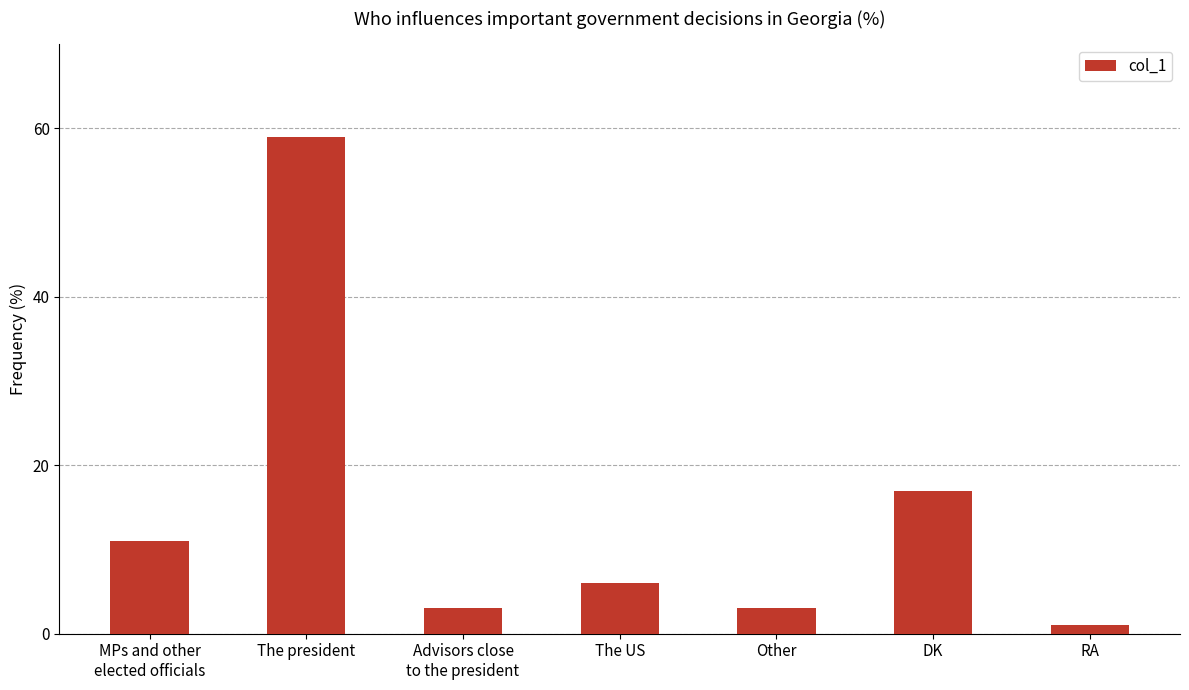

Read the value at MPs and other
elected officials, to the nearest 10.

10